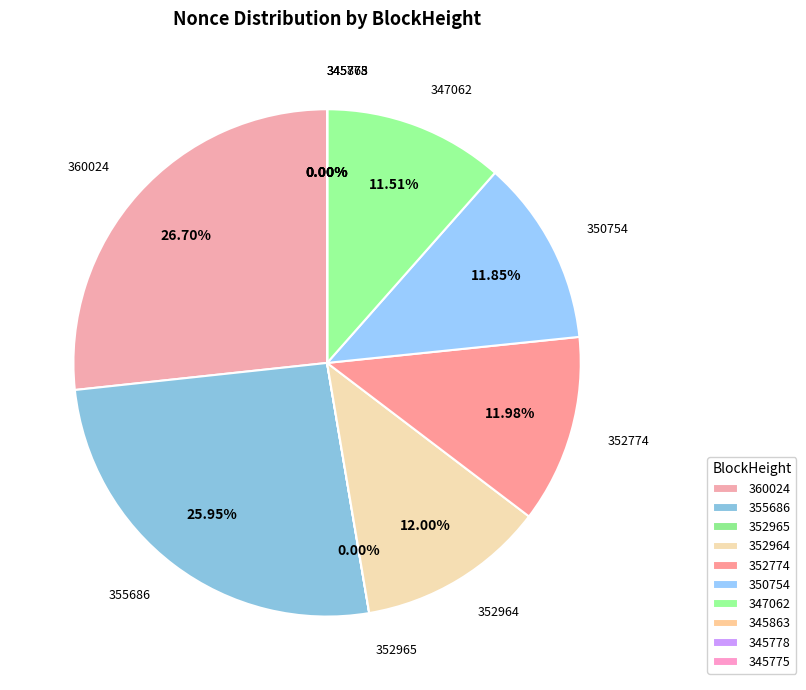

Is it true that 352964 is 12% of the pie?

True